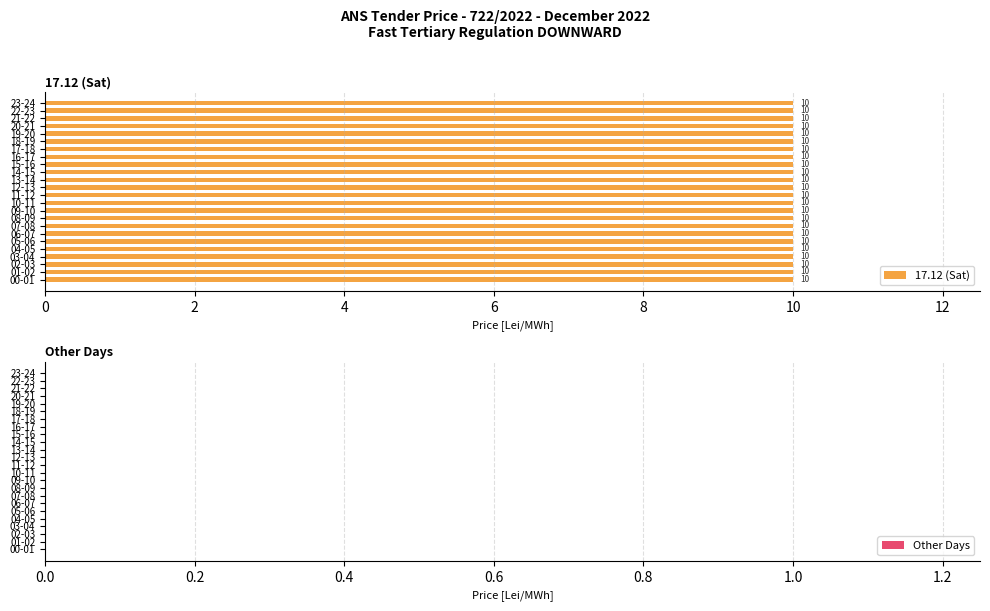

What is the difference between the highest and lowest values at 19-20?

10